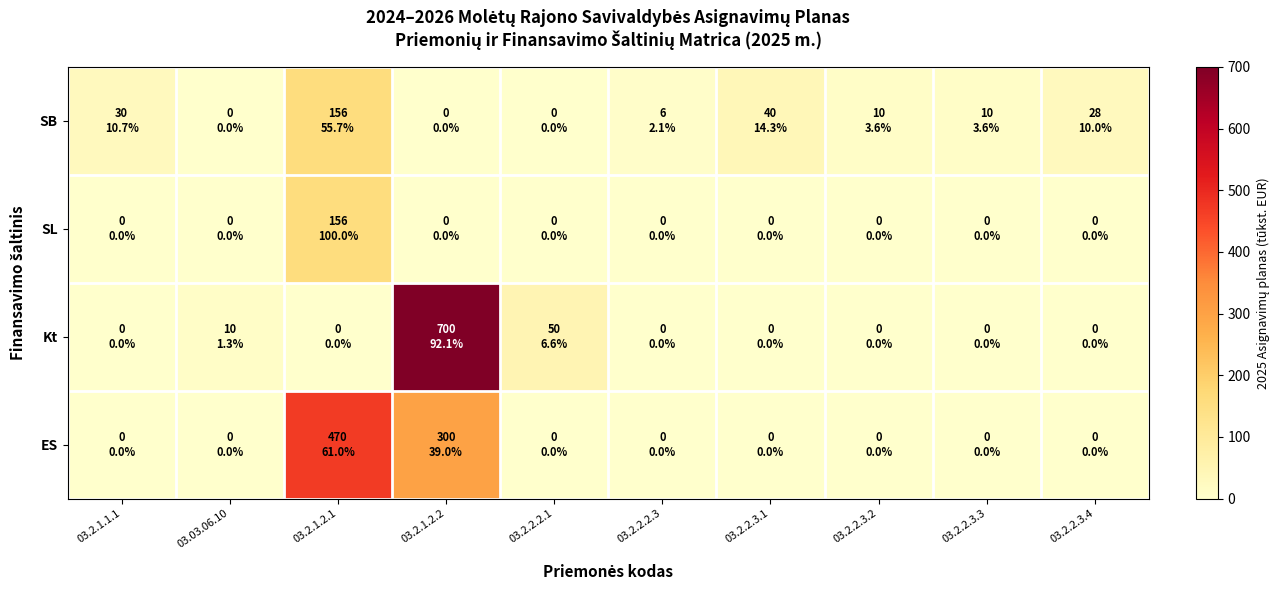

Reading right to left, what are all the values shown in this chart?

SB: 03.2.2.3.4=28	03.2.2.3.3=10	03.2.2.3.2=10	03.2.2.3.1=40	03.2.2.2.3=6	03.2.2.2.1=0	03.2.1.2.2=0	03.2.1.2.1=156	03.03.06.10=0	03.2.1.1.1=30
SL: 03.2.2.3.4=0	03.2.2.3.3=0	03.2.2.3.2=0	03.2.2.3.1=0	03.2.2.2.3=0	03.2.2.2.1=0	03.2.1.2.2=0	03.2.1.2.1=156	03.03.06.10=0	03.2.1.1.1=0
Kt: 03.2.2.3.4=0	03.2.2.3.3=0	03.2.2.3.2=0	03.2.2.3.1=0	03.2.2.2.3=0	03.2.2.2.1=50	03.2.1.2.2=700	03.2.1.2.1=0	03.03.06.10=10	03.2.1.1.1=0
ES: 03.2.2.3.4=0	03.2.2.3.3=0	03.2.2.3.2=0	03.2.2.3.1=0	03.2.2.2.3=0	03.2.2.2.1=0	03.2.1.2.2=300	03.2.1.2.1=470	03.03.06.10=0	03.2.1.1.1=0